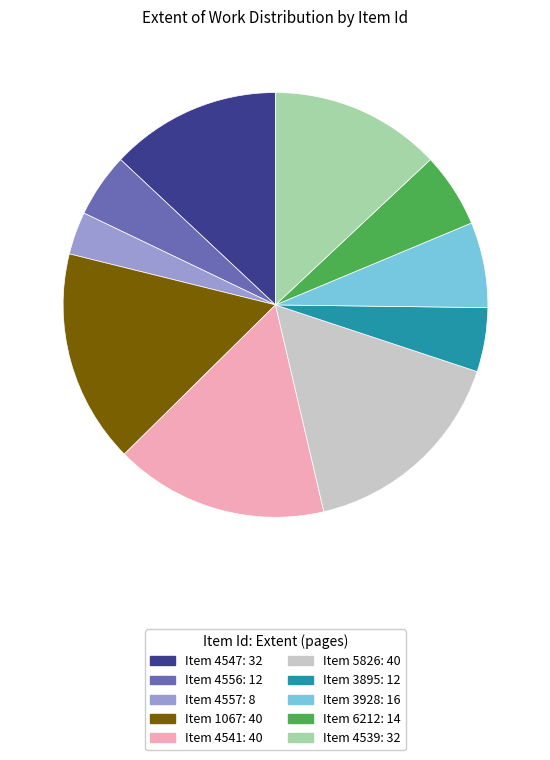

Does any single category account for the majority?

No